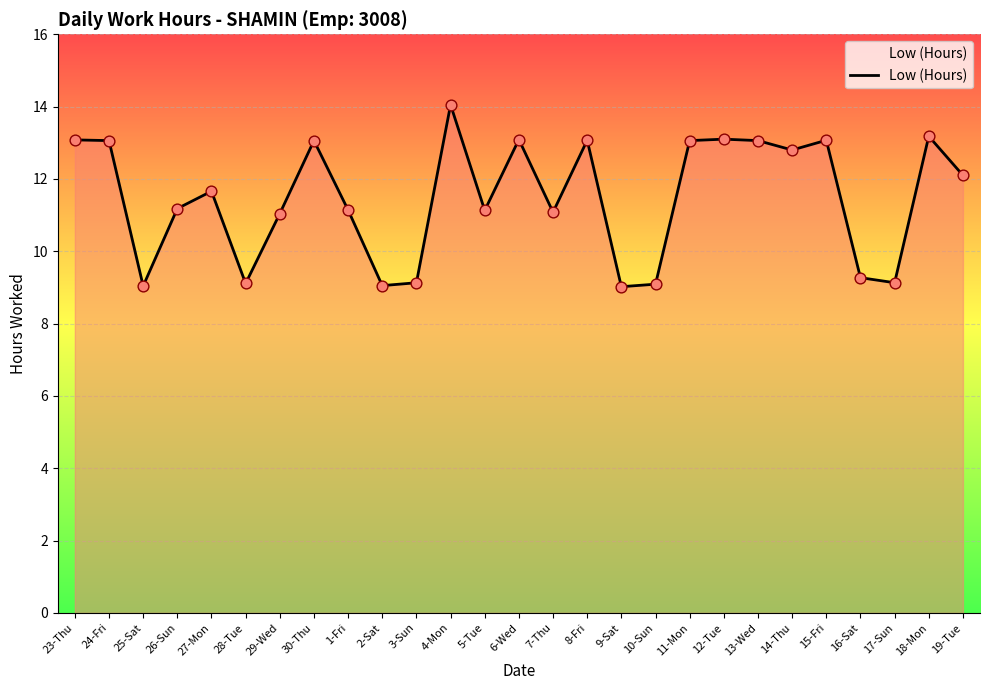

Which has a higher value, 25-Sat or 27-Mon?

27-Mon